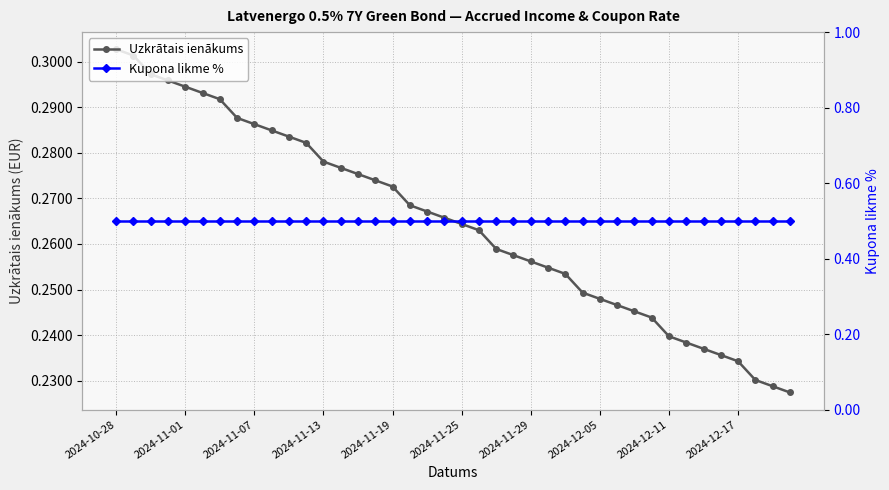

Which series has the widest spread of values?

Uzkrātais ienākums